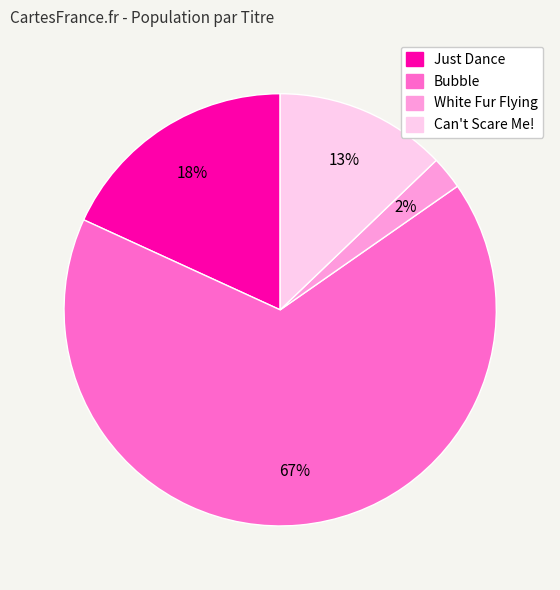

Is it true that Just Dance is 29% of the pie?

False